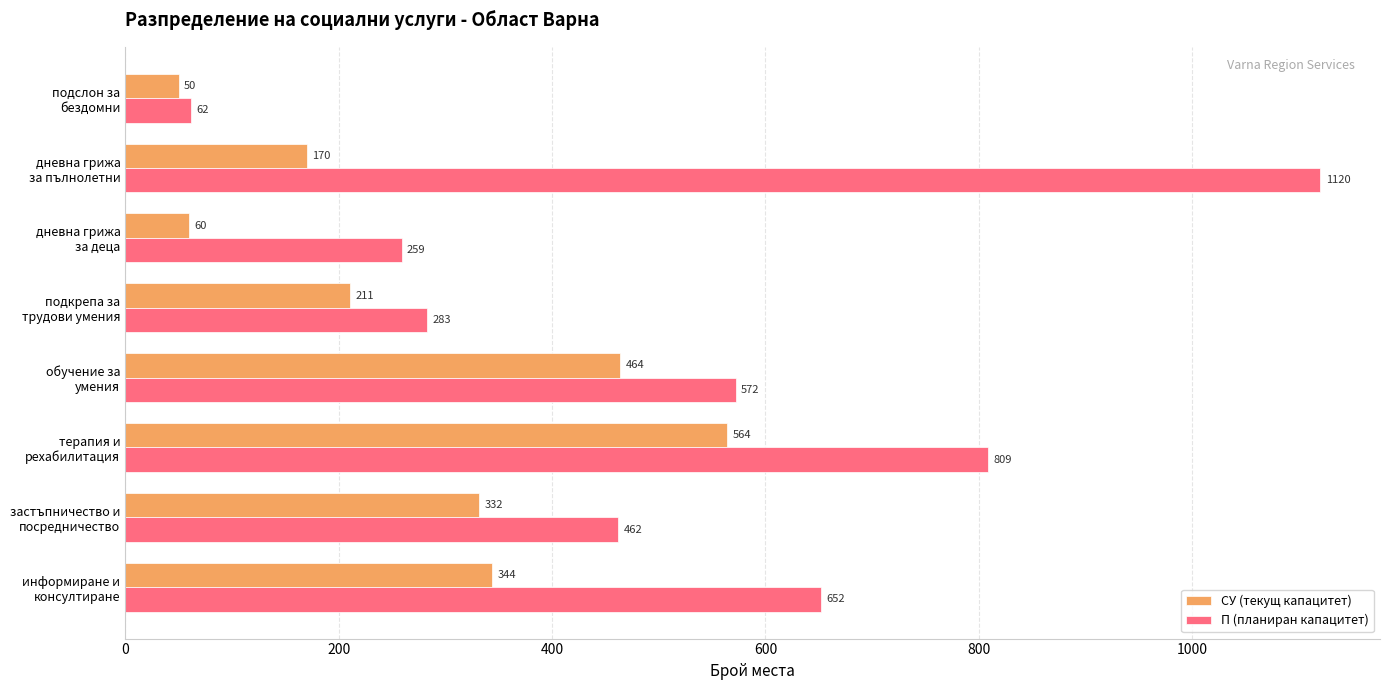

Which series has the largest total across all categories?

П (планиран капацитет)